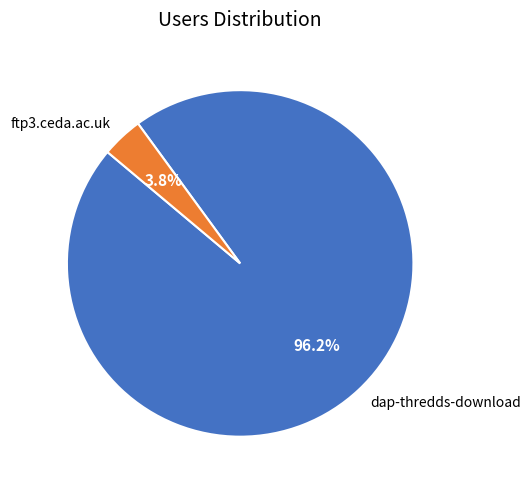

What percentage is the ftp3.ceda.ac.uk slice, to the nearest percent?

4%